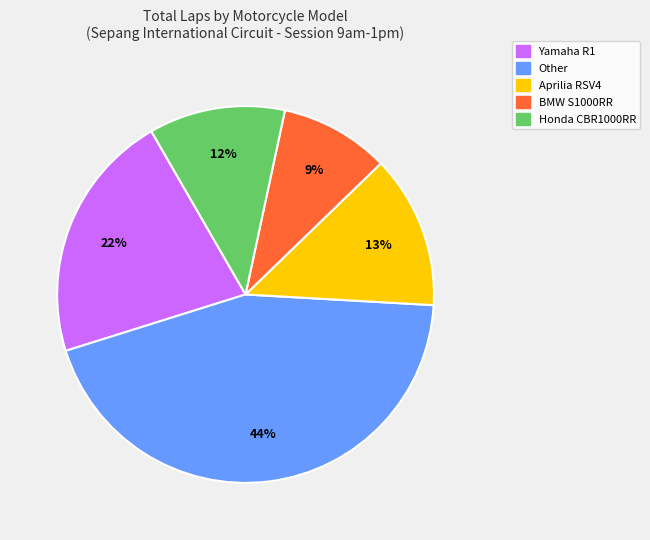

Is there any slice that represents more than half of the pie?

No